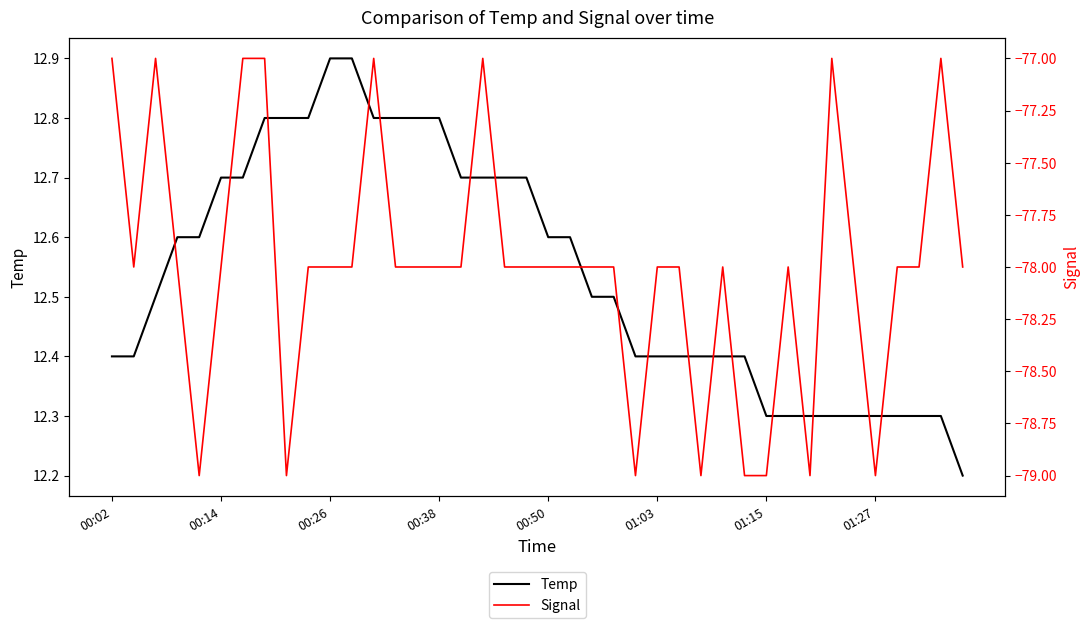

List the series in order of their peak value, lowest first.

Signal, Temp